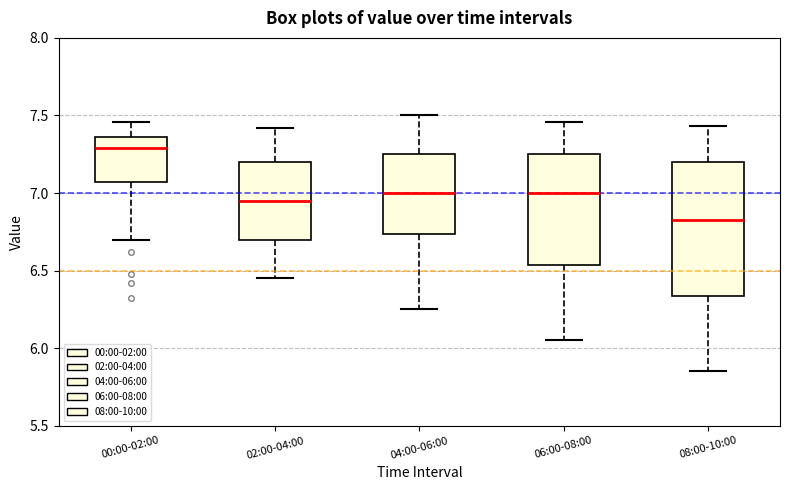

Reading left to right, read every box against the y-axis: the position of its median line, the range the box covers, and the ends of its whiskers. The values are not printed on the chart, so give them approximately, as read against the axis.

00:00-02:00: median 7.30, box 7.05 to 7.35, whiskers 6.70 to 7.45
02:00-04:00: median 6.95, box 6.70 to 7.20, whiskers 6.45 to 7.40
04:00-06:00: median 7.00, box 6.75 to 7.25, whiskers 6.25 to 7.50
06:00-08:00: median 7.00, box 6.55 to 7.25, whiskers 6.05 to 7.45
08:00-10:00: median 6.85, box 6.35 to 7.20, whiskers 5.85 to 7.45